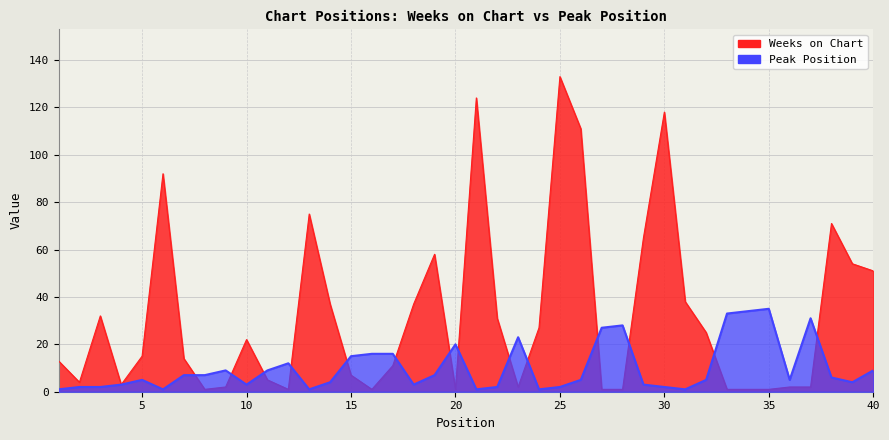

Reading left to right, extract all data points from this chart.

Weeks on Chart: 13	4	32	3	15	92	14	1	2	22	5	1	75	37	7	1	11	37	58	1	124	31	2	27	133	111	1	1	65	118	38	25	1	1	1	2	2	71	54	51
Peak Position: 1	2	2	3	5	1	7	7	9	3	9	12	1	4	15	16	16	3	7	20	1	2	23	1	2	5	27	28	3	2	1	5	33	34	35	5	31	6	4	9